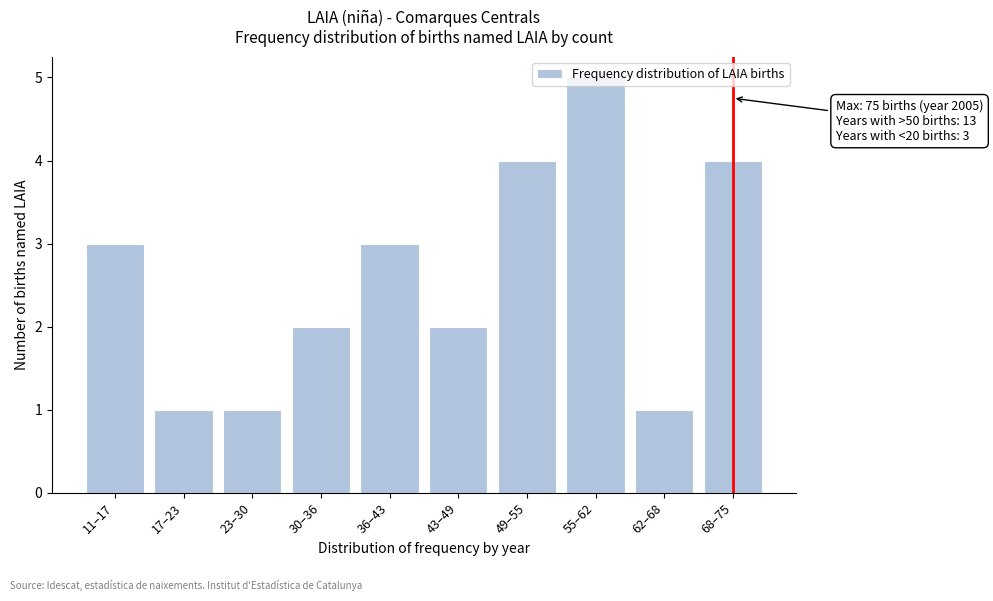

What value does the data have at 36–43?

3